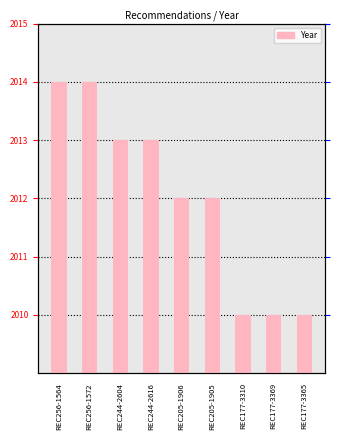

Reading left to right, extract all data points from this chart.

2014	2014	2013	2013	2012	2012	2010	2010	2010